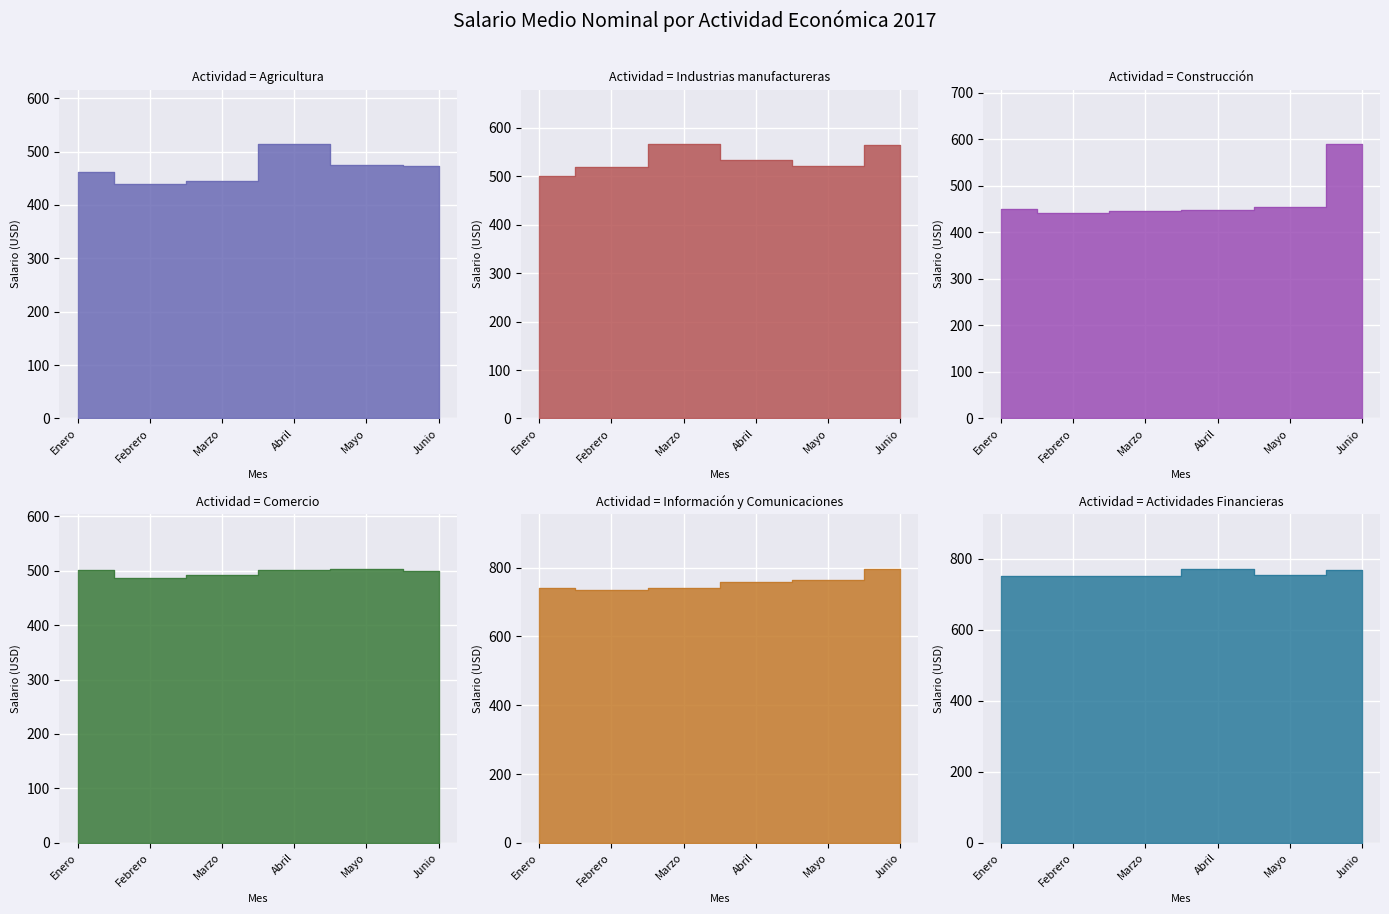

Which series has the widest spread of values?

Construcción